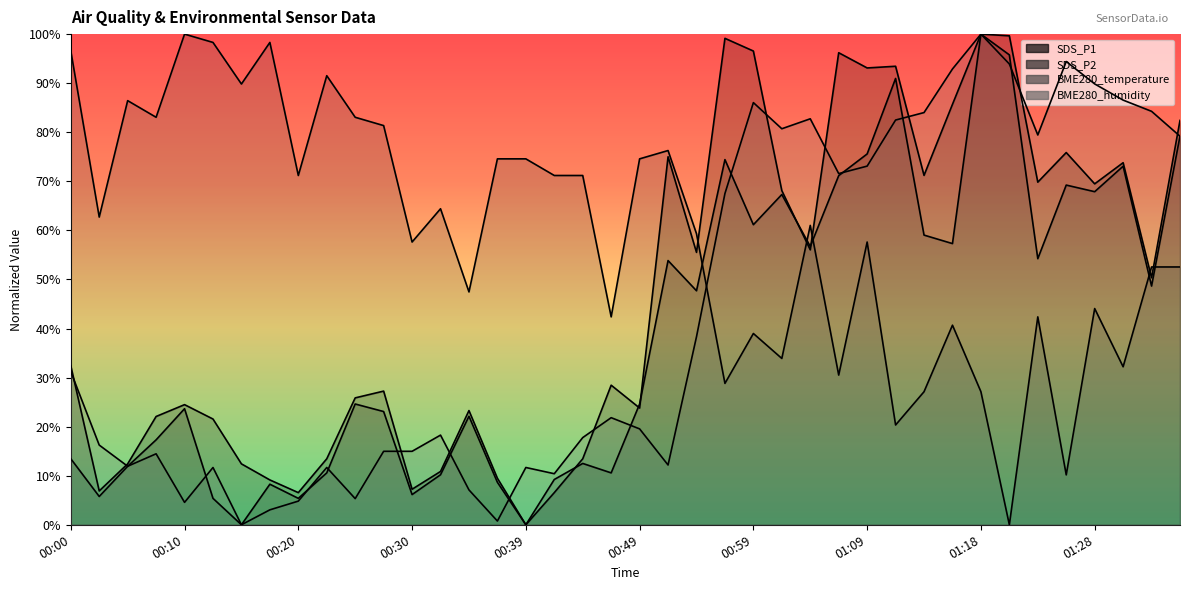

List the series in order of their peak value, highest first.

SDS_P1, SDS_P2, BME280_temperature, BME280_humidity